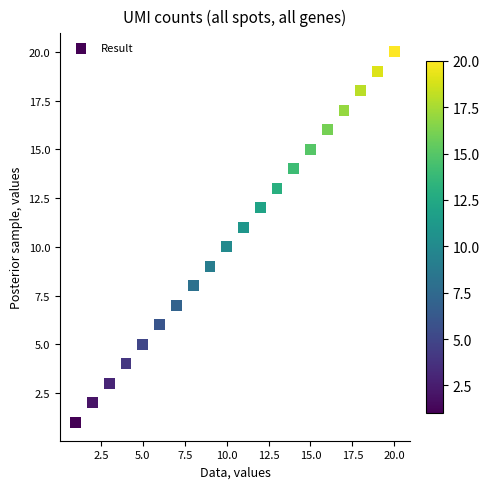

What is the range of X values (max minus min)?

19